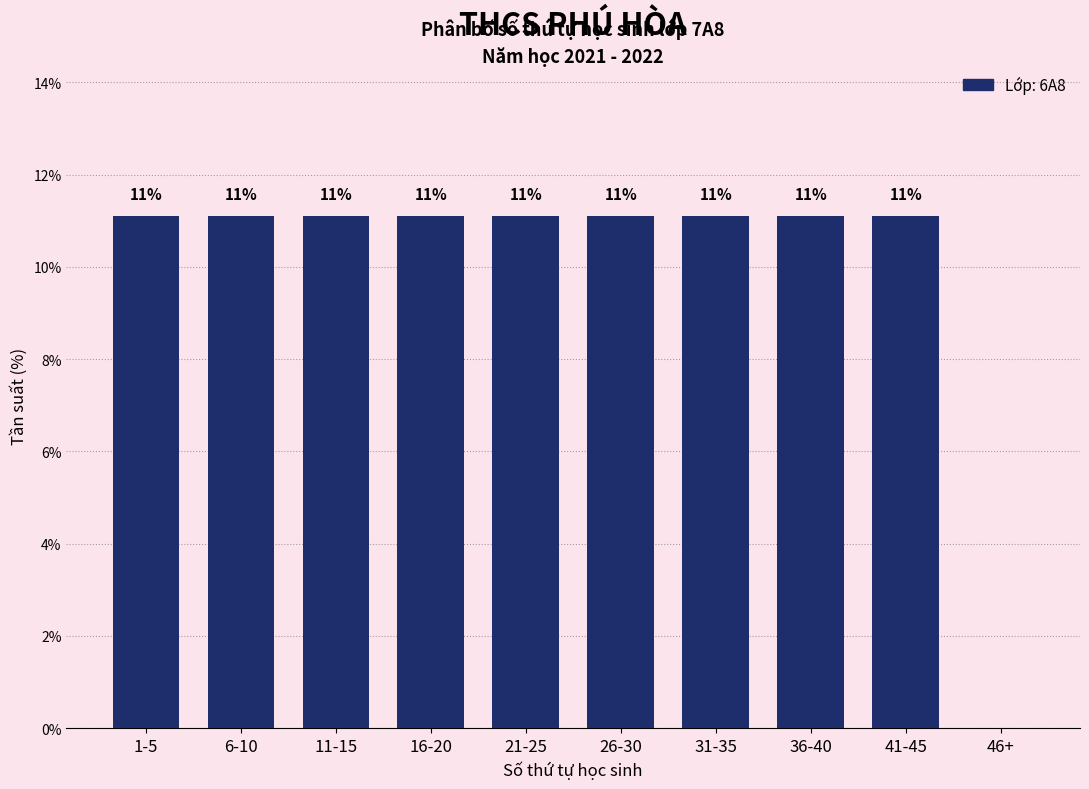

Are the bars horizontal?

No